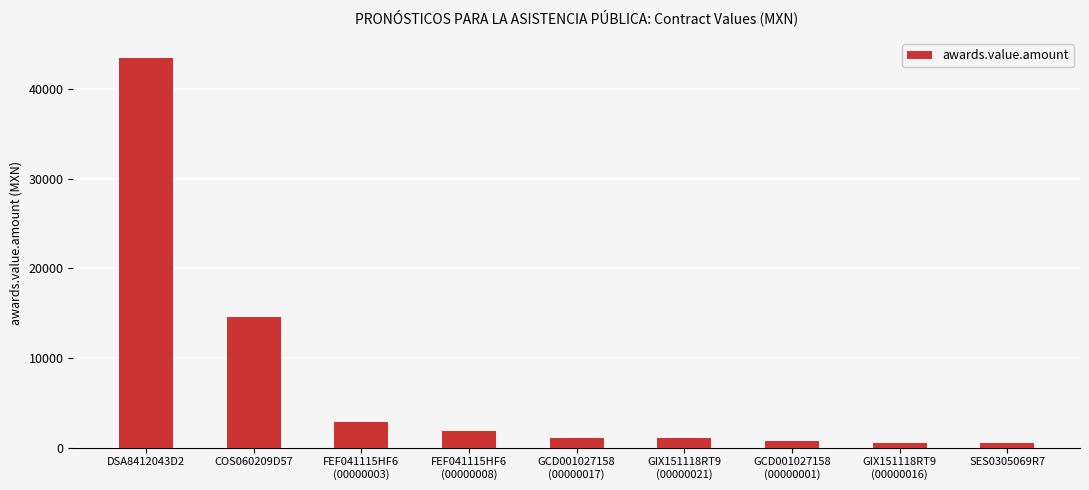

What is the approximate value at GCD001027158
(00000017)?

1088.5